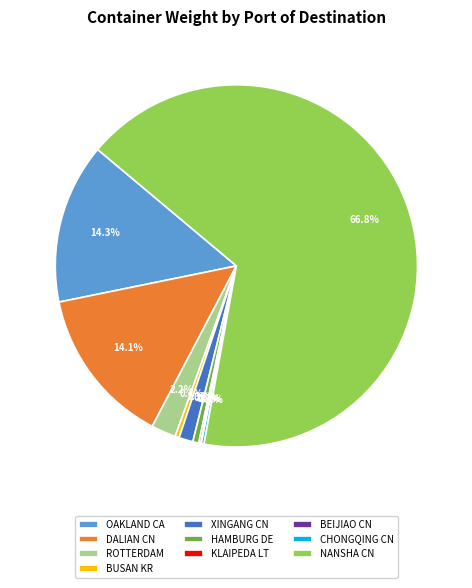

Between BUSAN KR and OAKLAND CA, which is larger?

OAKLAND CA